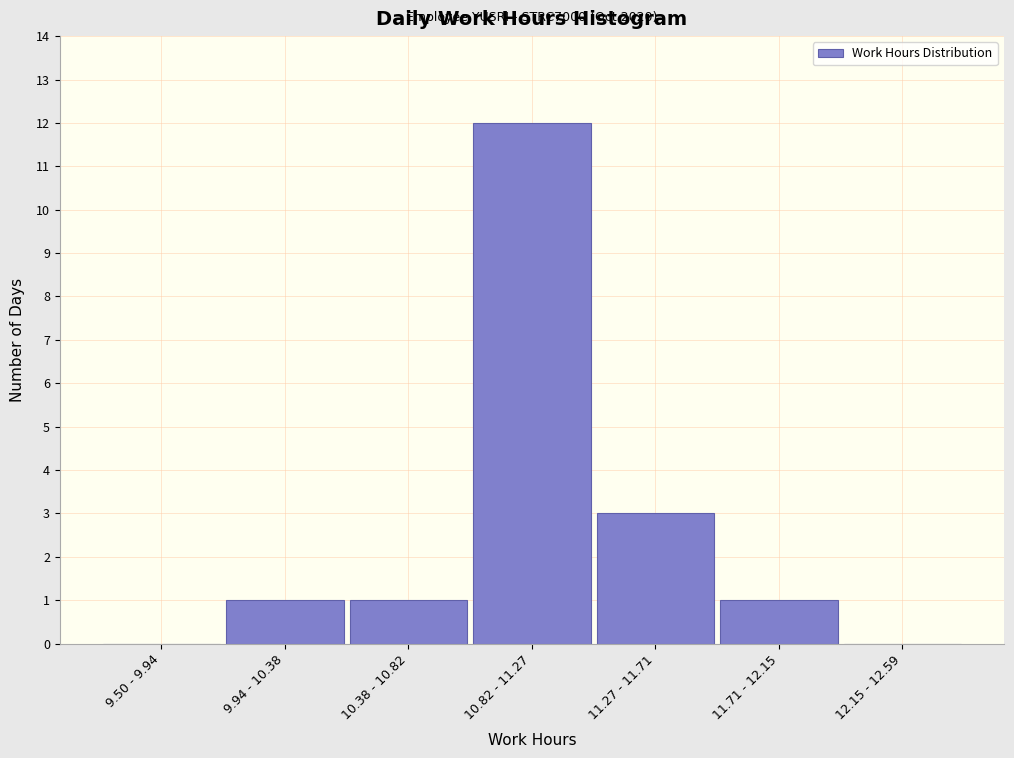

Reading left to right, extract all data points from this chart.

9.50 - 9.94=0	9.94 - 10.38=1	10.38 - 10.82=1	10.82 - 11.27=12	11.27 - 11.71=3	11.71 - 12.15=1	12.15 - 12.59=0